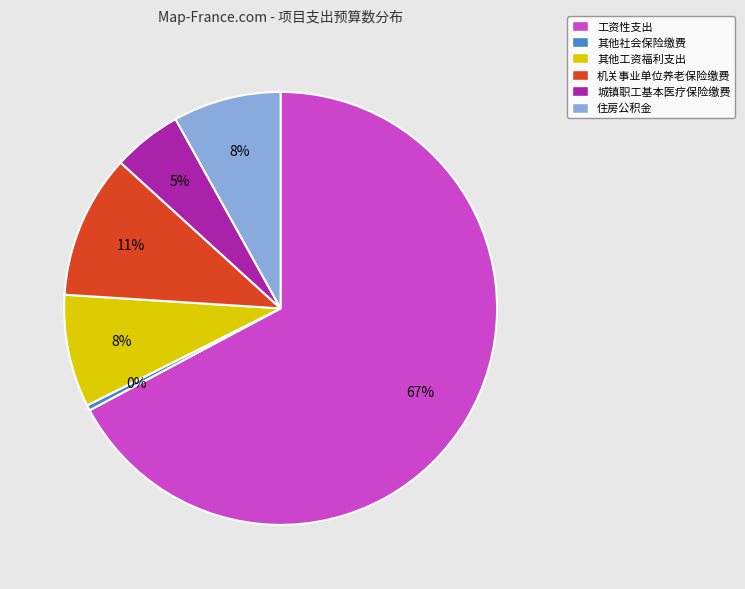

To the nearest percent, what is the average slice percentage?

17%